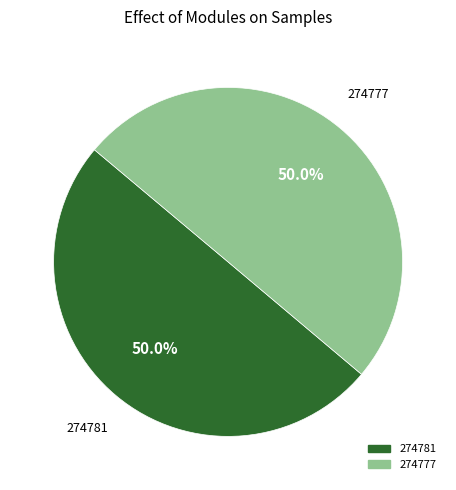

Approximately how many times larger is the value at 274781 compared to 274777?

1.0